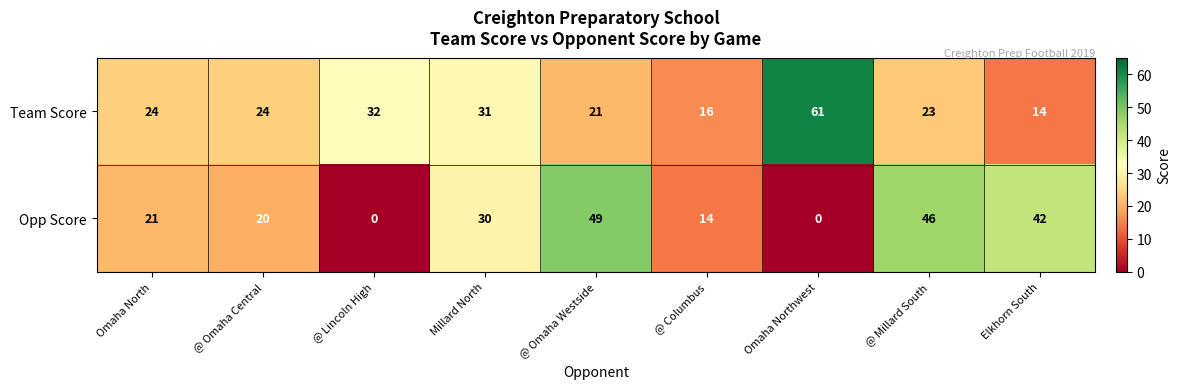

What is the difference between the highest and lowest values at Omaha North?

3